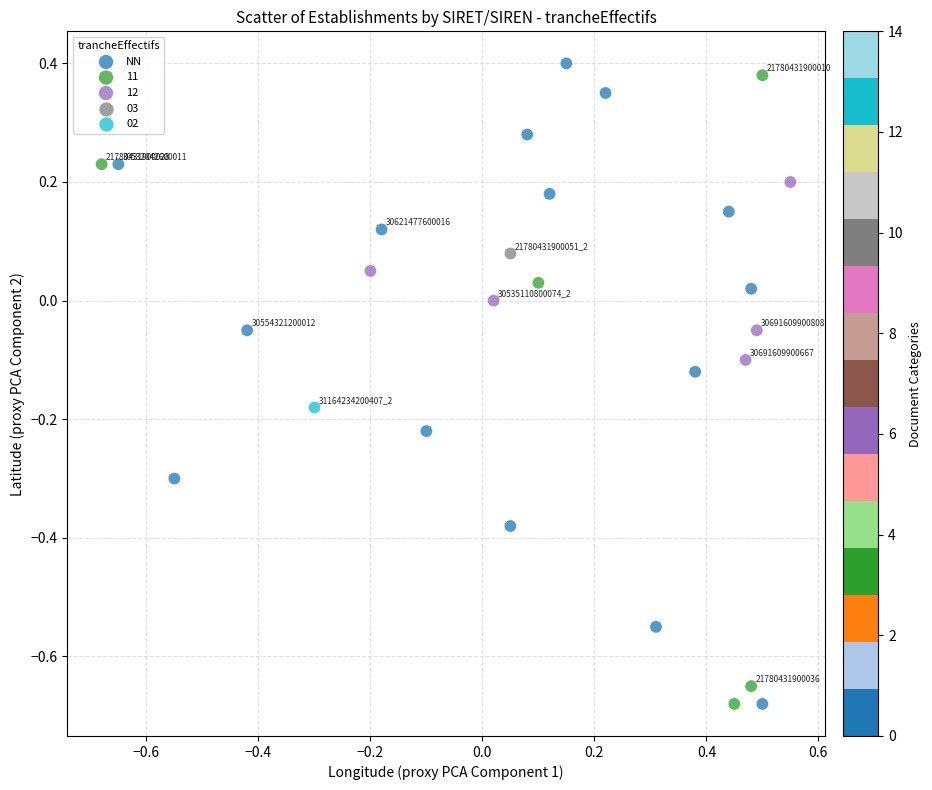

What are all the series names shown in the legend?

NN, 11, 12, 03, 02